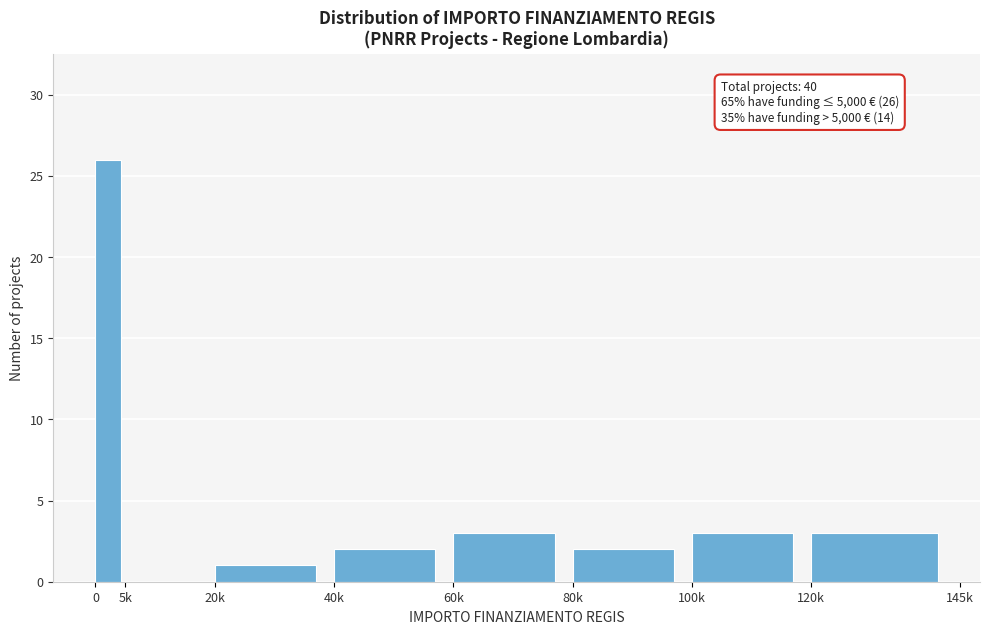

Reading left to right, extract all data points from this chart.

0=26	5k=0	20k=1	40k=2	60k=3	80k=2	100k=3	120k=3